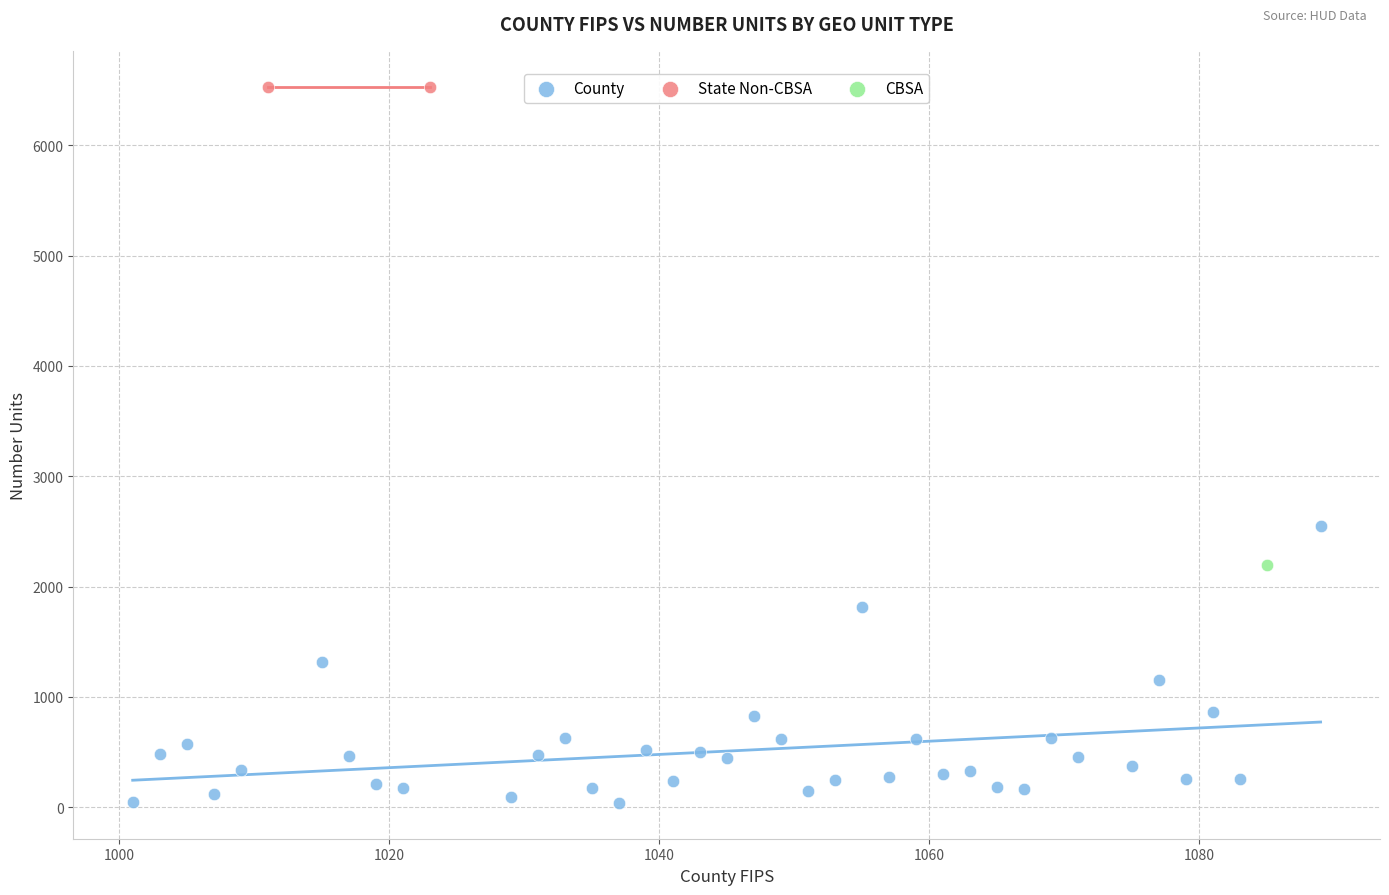

What are all the series names shown in the legend?

County, State Non-CBSA, CBSA